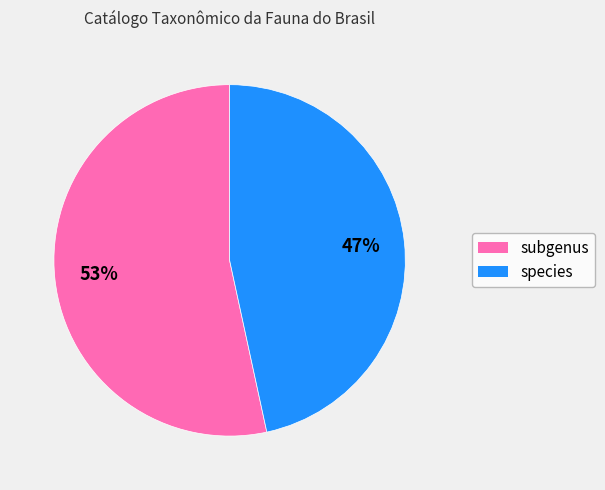

How many segments does this pie chart have?

2